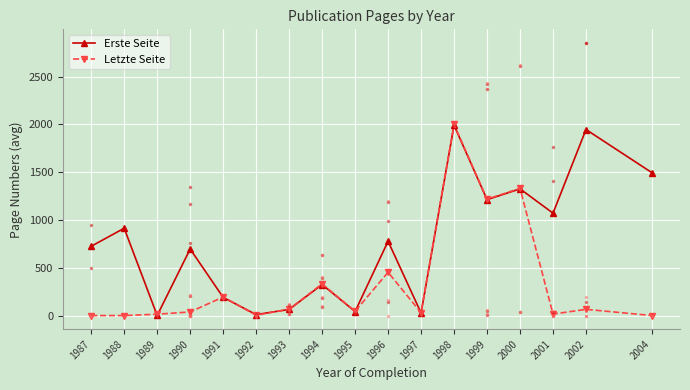

The value of Erste Seite at 1994 is 69.1. True or false?

False